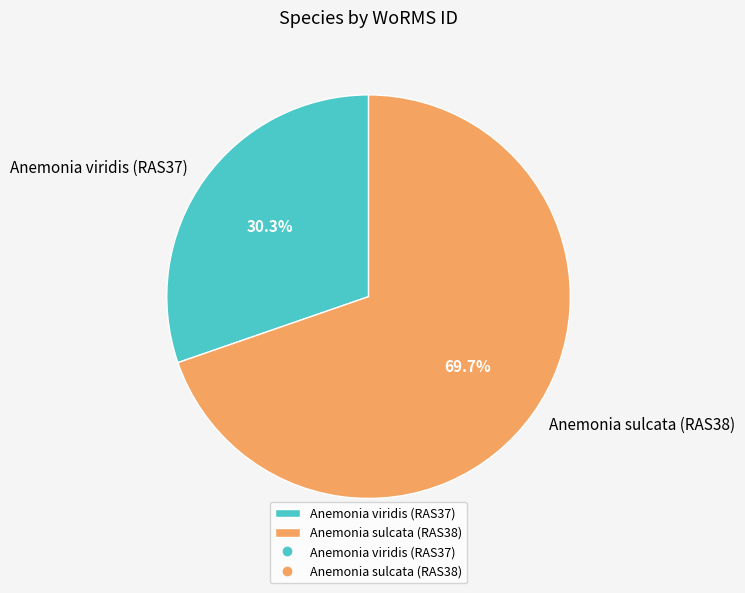

What is the majority slice?

Anemonia sulcata (RAS38)